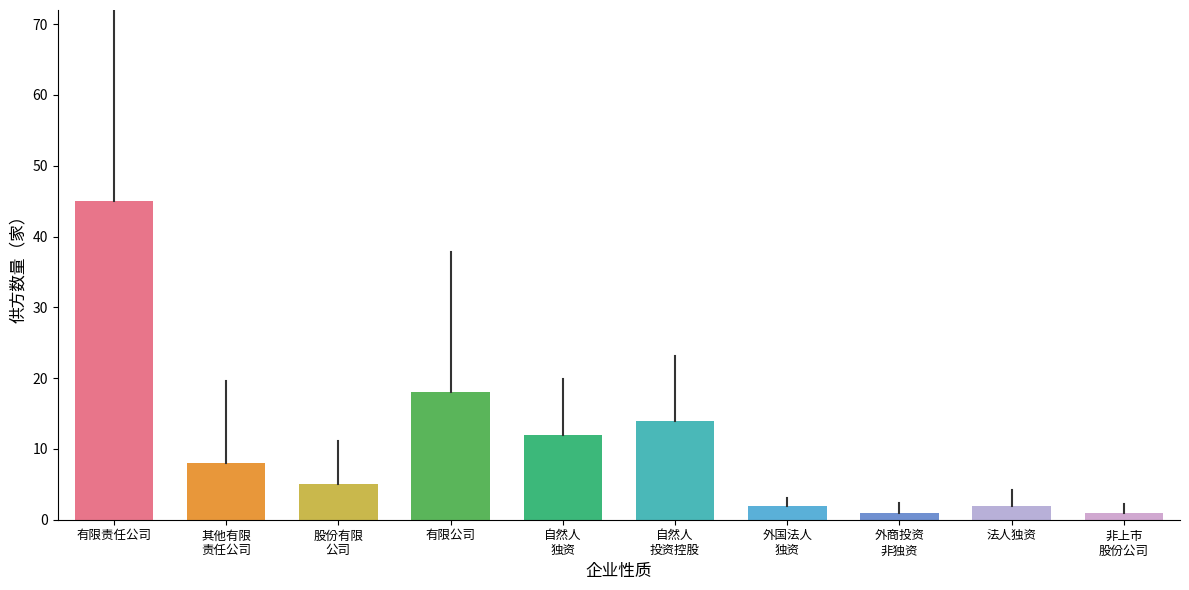

What is the value of the 1st bar from the left?

45